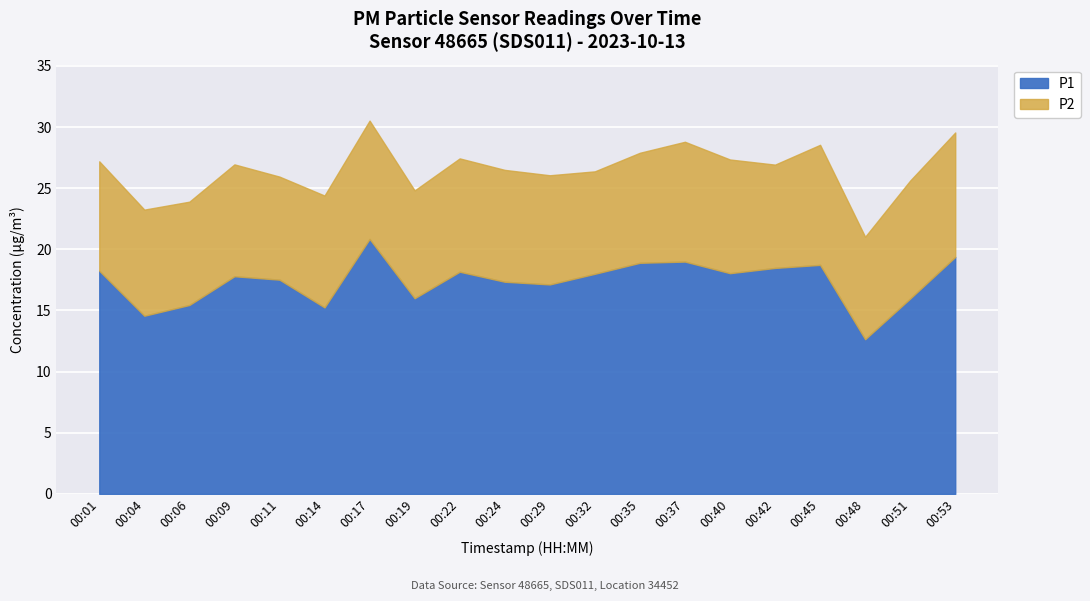

What is the value of the P1 point at the 15th from the left?

18.1